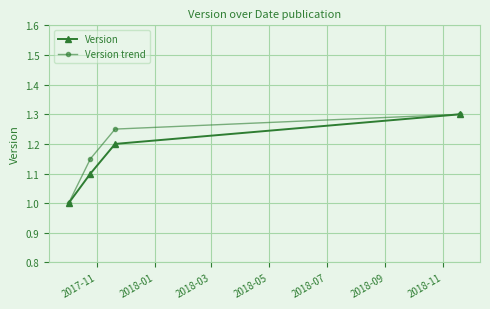

What is the minimum value for Version?

1.0